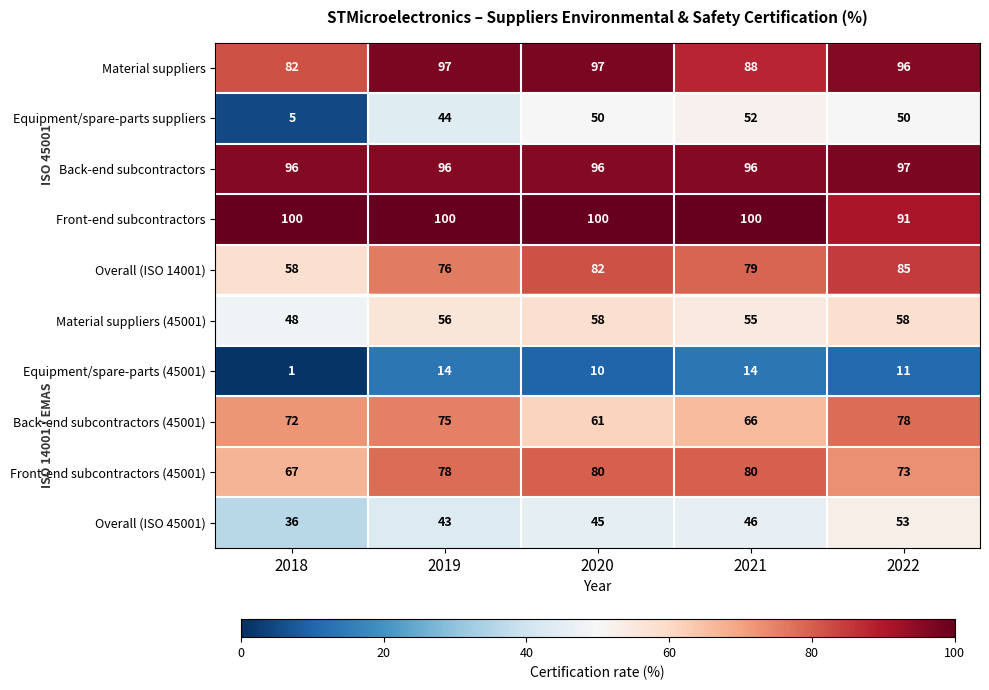

How many Front-end subcontractors values are between 100 and 101?

4